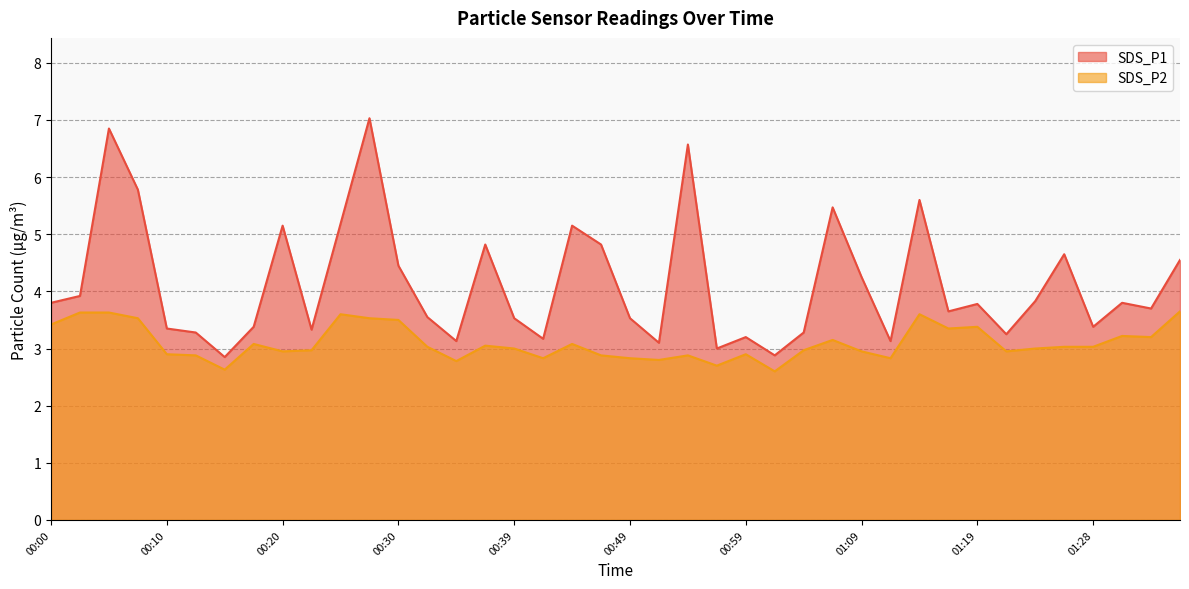

What is the total value across all series at 01:36?

8.2